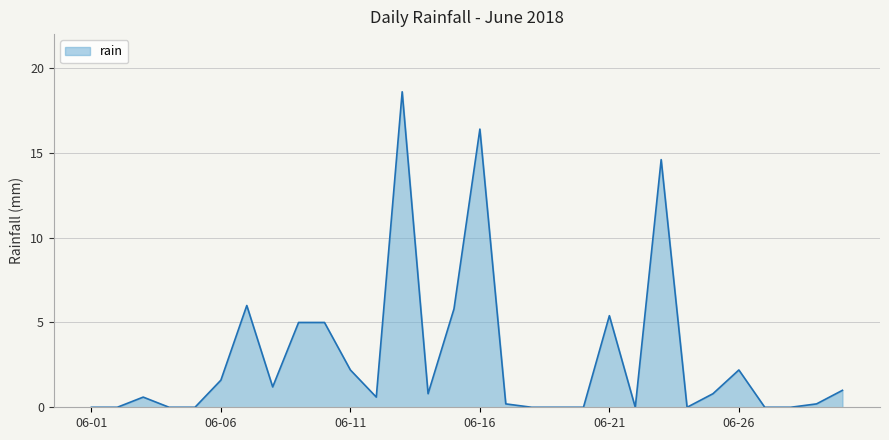

What is the average value?

2.9